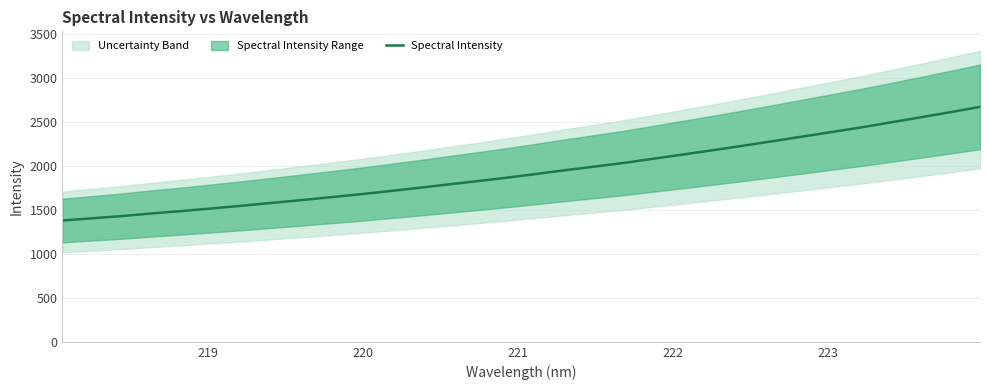

Reading left to right, list all the values displayed in this chart.

1377.4	1402.9	1427.9	1457.4	1484.2	1513.7	1543.7	1575.5	1607.1	1640.8	1673.7	1710.3	1747.2	1786.2	1824.3	1863.8	1906.1	1950.0	1991.3	2033.3	2081.4	2129.4	2177.5	2227.3	2279.1	2331.0	2383.4	2436.0	2492.9	2549.8	2608.0	2667.9